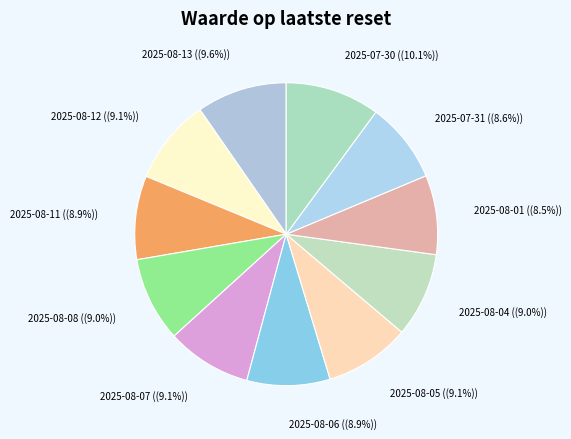

What percentage is NOT represented by 2025-07-30?

89.9%